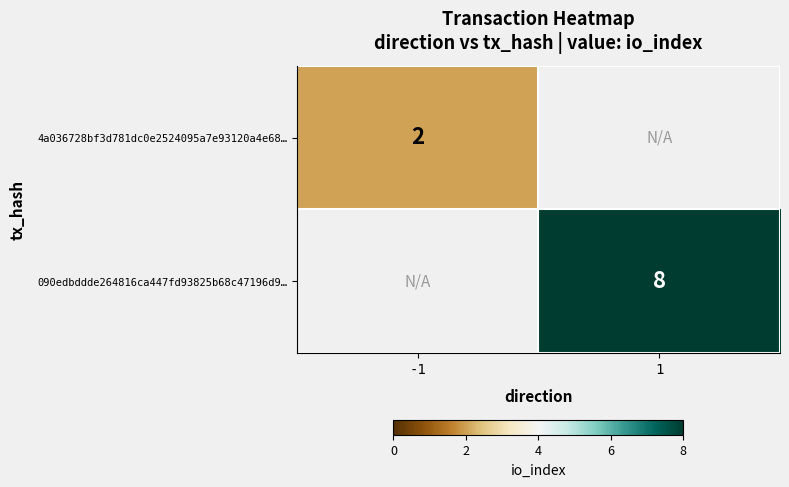

Is the value of 090edbddde264816ca447fd93825b68c47196d9… at 1 greater than the value of 4a036728bf3d781dc0e2524095a7e93120a4e68… at -1?

Yes